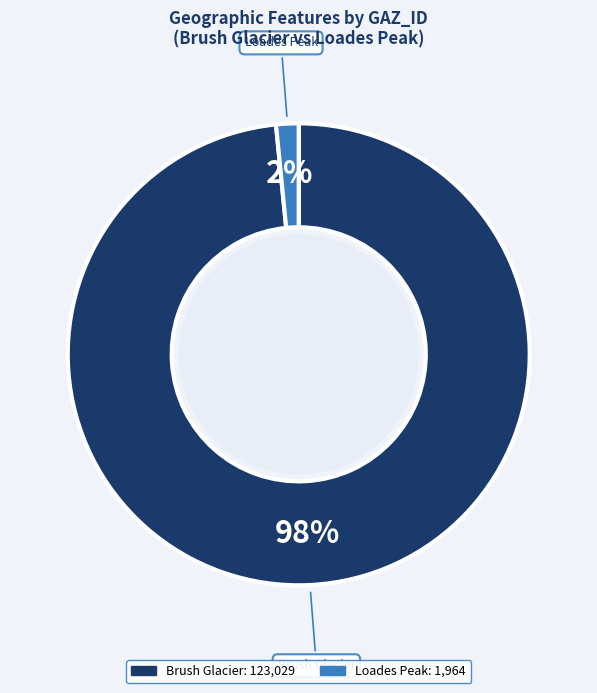

Combined, do Loades Peak and Brush Glacier account for over 50%?

Yes